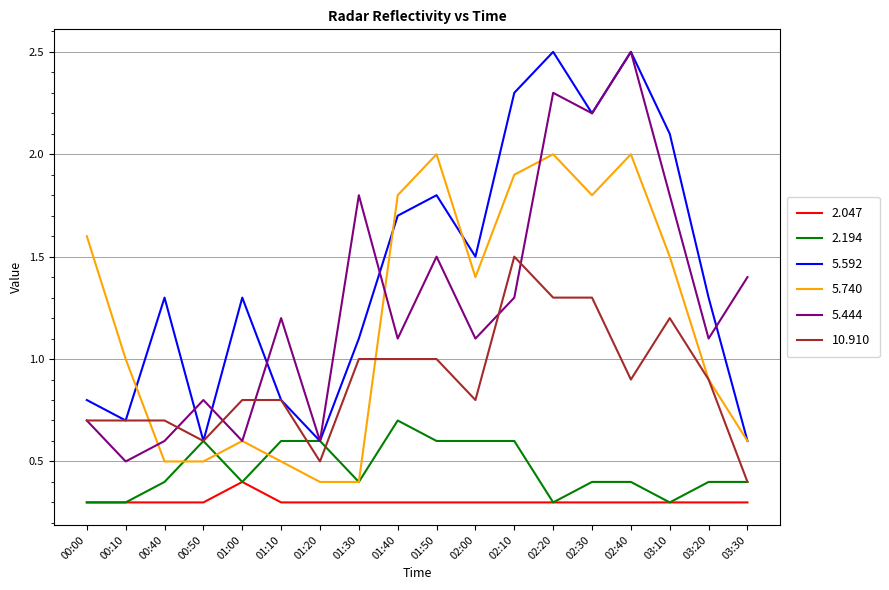

Is it true that 2.047 equals 0.3 at 01:40?

True